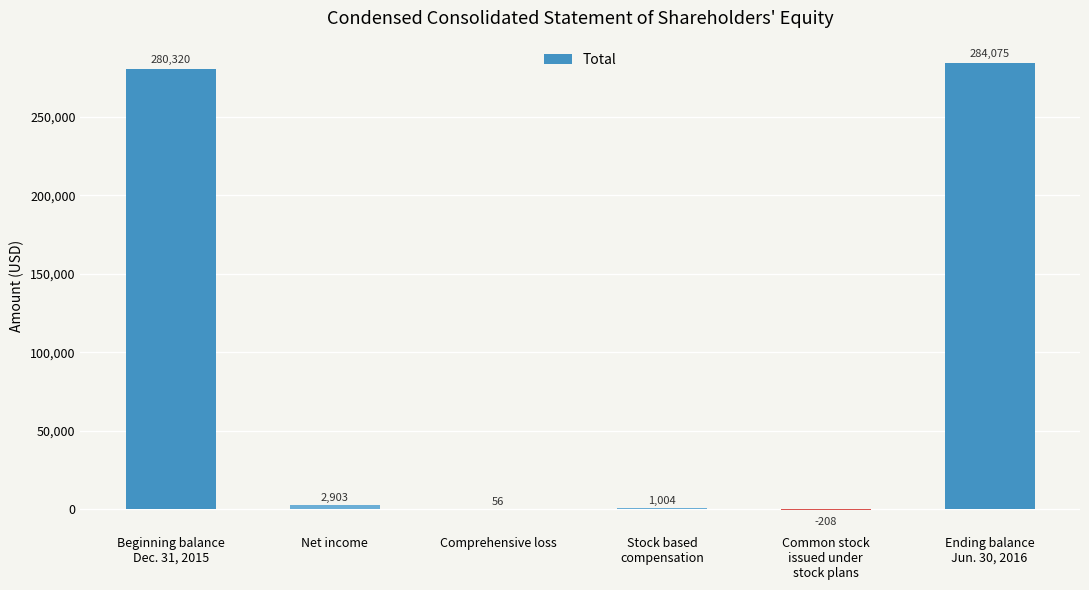

Are the bars horizontal?

No